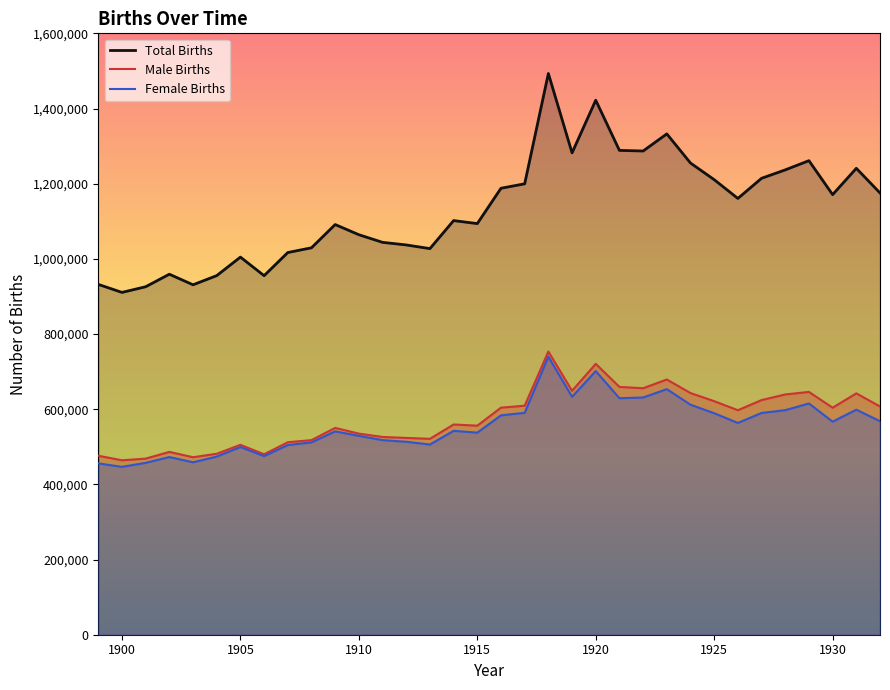

What is the difference between the maximum and minimum values in the Male Births series?

289320